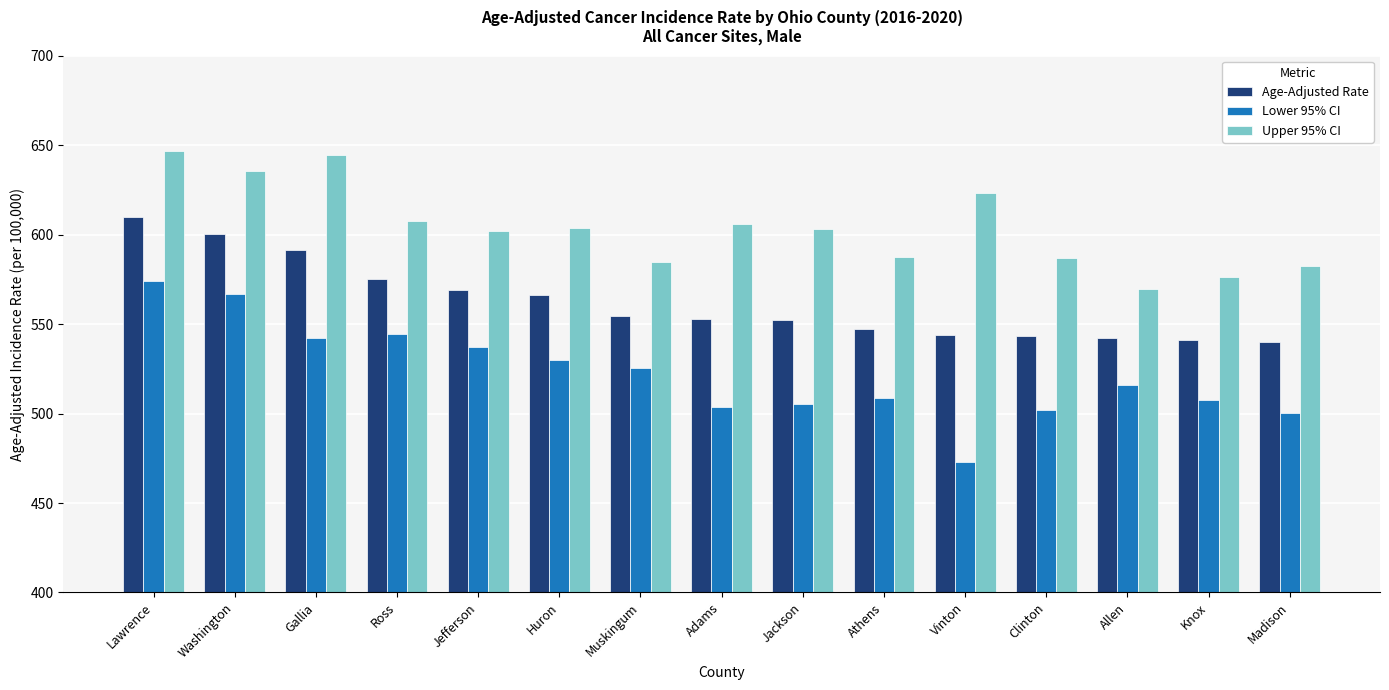

What is the approximate value of Upper 95% CI at Adams?

605.8